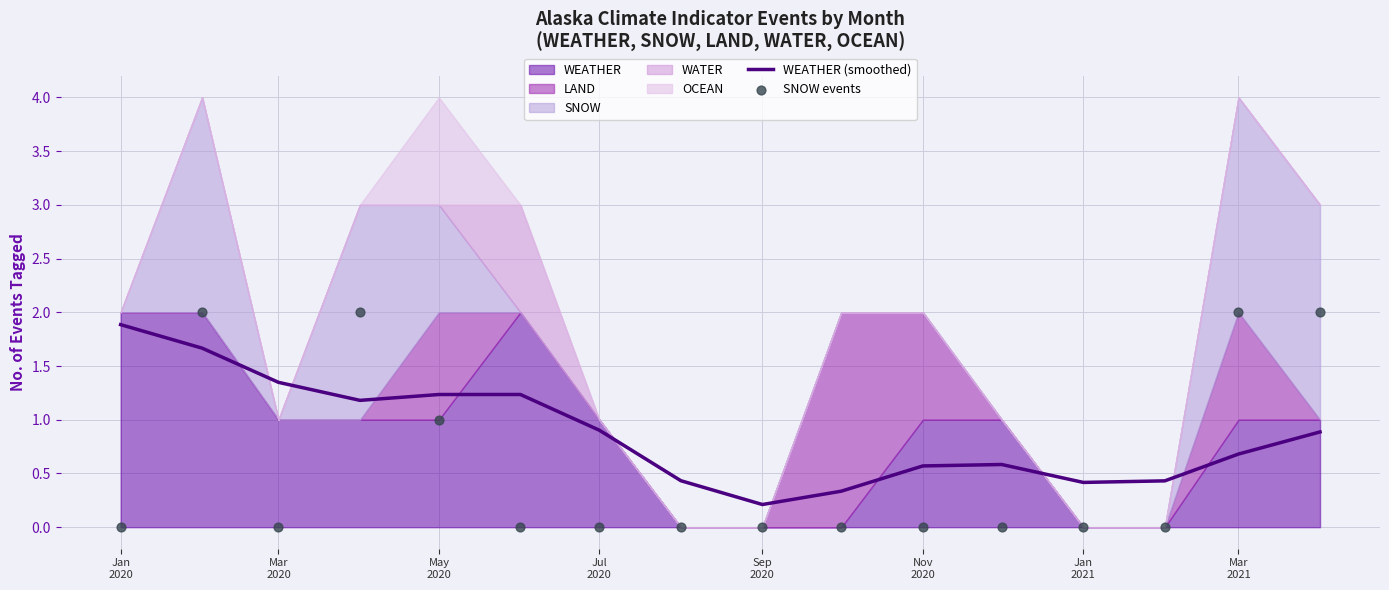

What is the highest value of the WEATHER (smoothed) series?

1.9